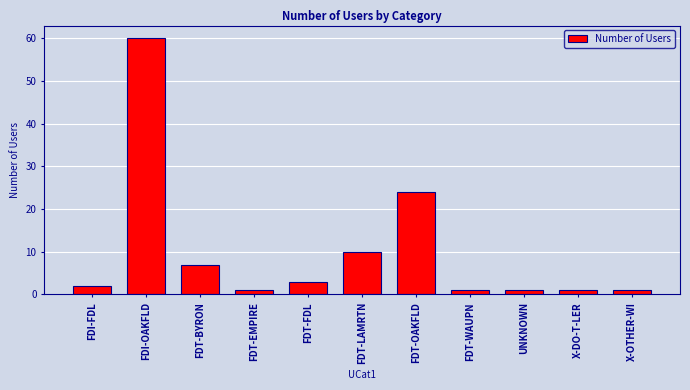

Where is the data nearest to the value 30?

FDT-OAKFLD